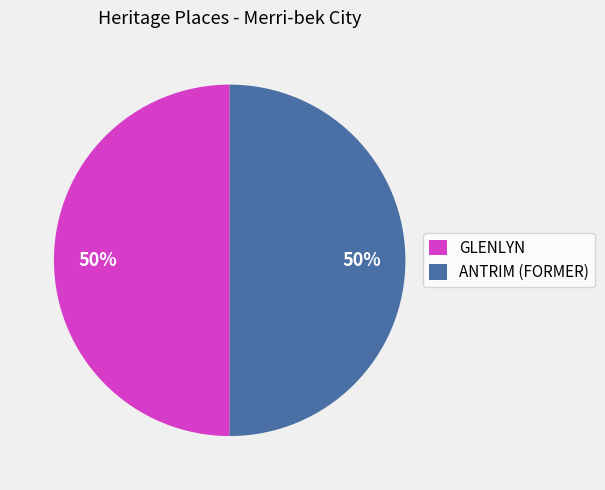

What percentage is the GLENLYN slice, to the nearest percent?

50%